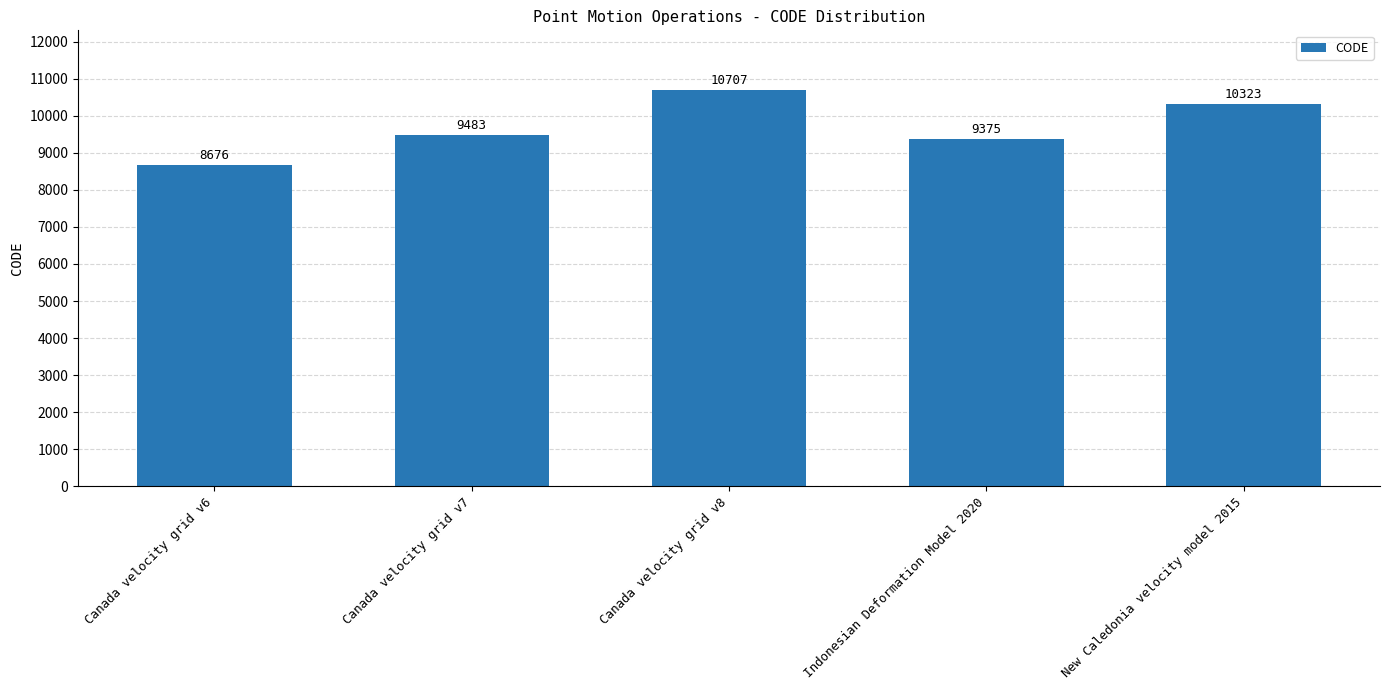

How many distinct data groups are displayed?

1